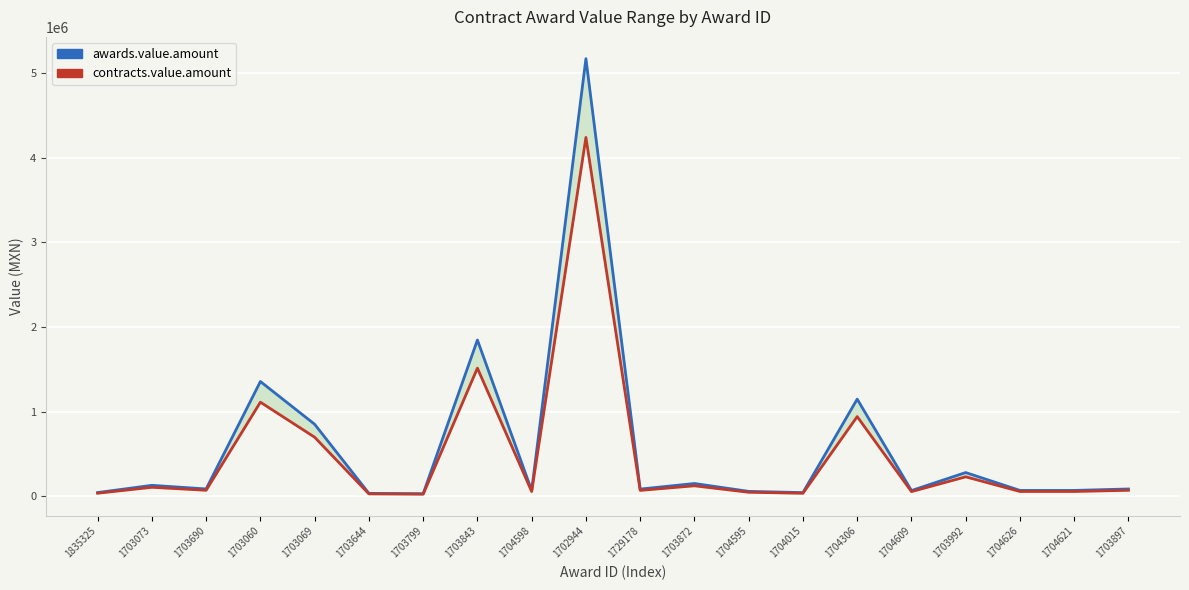

At which category does the chart reach its peak across all series?

1702944